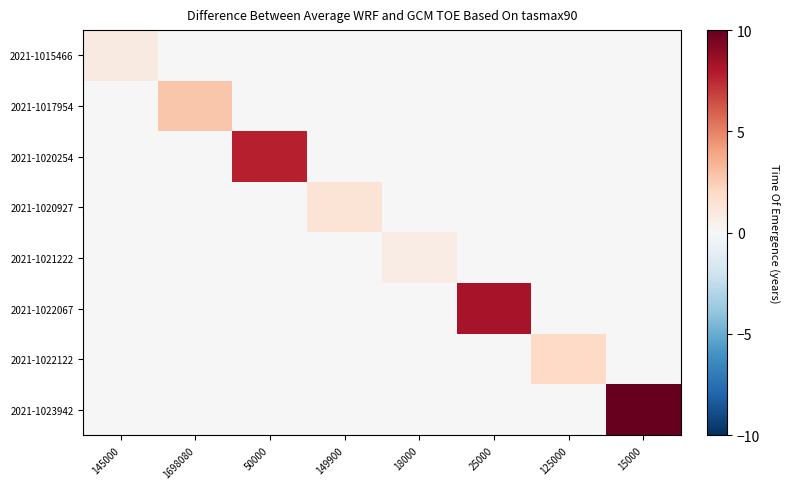

Reading left to right, list all the values displayed in this chart.

2021-1015466: 145000=0.9	1698080=0.0	50000=0.0	149900=0.0	18000=0.0	25000=0.0	125000=0.0	15000=0.0
2021-1017954: 145000=0.0	1698080=2.7	50000=0.0	149900=0.0	18000=0.0	25000=0.0	125000=0.0	15000=0.0
2021-1020254: 145000=0.0	1698080=0.0	50000=7.8	149900=0.0	18000=0.0	25000=0.0	125000=0.0	15000=0.0
2021-1020927: 145000=0.0	1698080=0.0	50000=0.0	149900=1.4	18000=0.0	25000=0.0	125000=0.0	15000=0.0
2021-1021222: 145000=0.0	1698080=0.0	50000=0.0	149900=0.0	18000=0.8	25000=0.0	125000=0.0	15000=0.0
2021-1022067: 145000=0.0	1698080=0.0	50000=0.0	149900=0.0	18000=0.0	25000=8.2	125000=0.0	15000=0.0
2021-1022122: 145000=0.0	1698080=0.0	50000=0.0	149900=0.0	18000=0.0	25000=0.0	125000=2.0	15000=0.0
2021-1023942: 145000=0.0	1698080=0.0	50000=0.0	149900=0.0	18000=0.0	25000=0.0	125000=0.0	15000=10.0